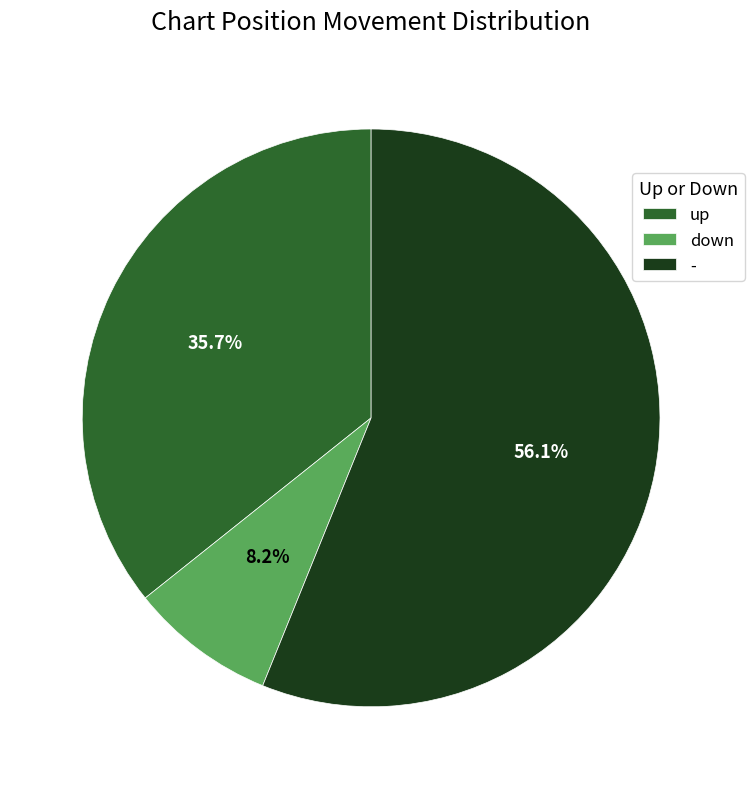

What percentage is the up slice, to the nearest percent?

36%